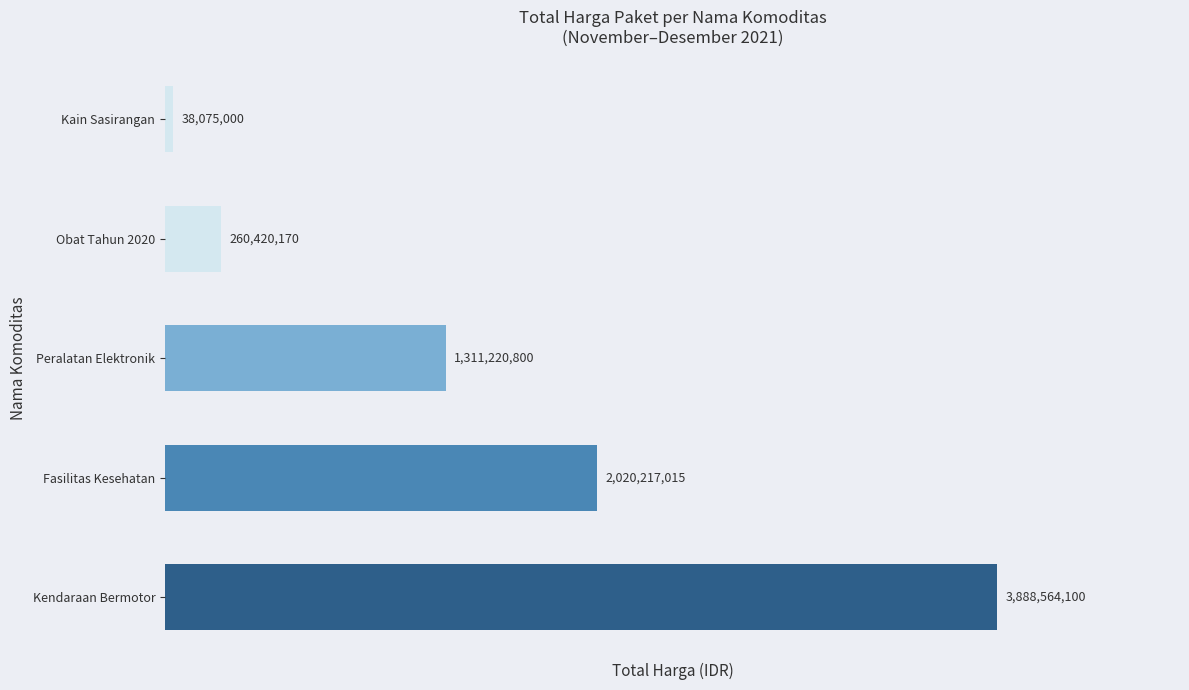

Rank the categories by value from lowest to highest.

Kain Sasirangan, Obat Tahun 2020, Peralatan Elektronik, Fasilitas Kesehatan, Kendaraan Bermotor